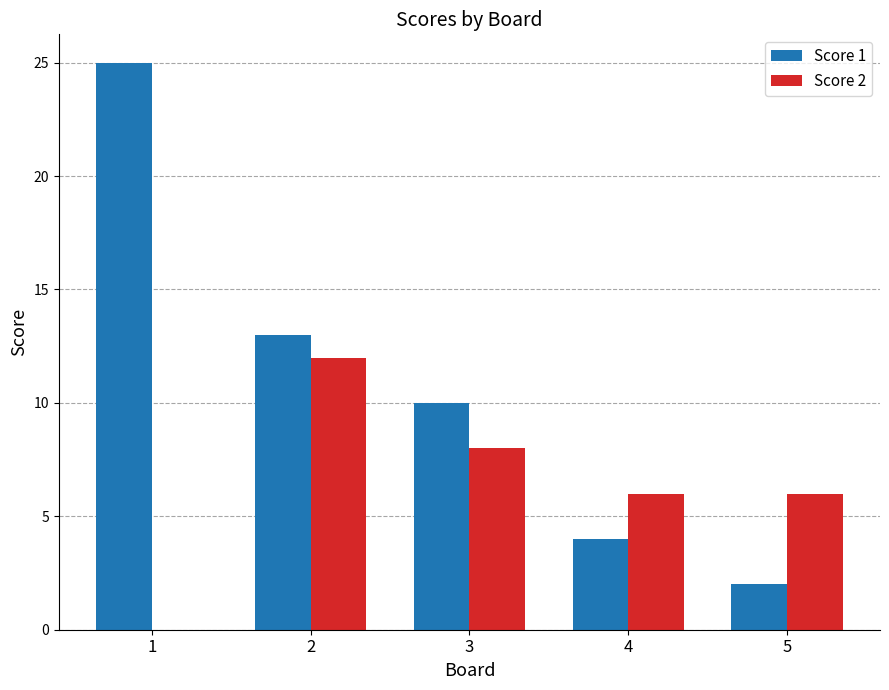

Count the Score 2 values in the range 6 to 8.

3